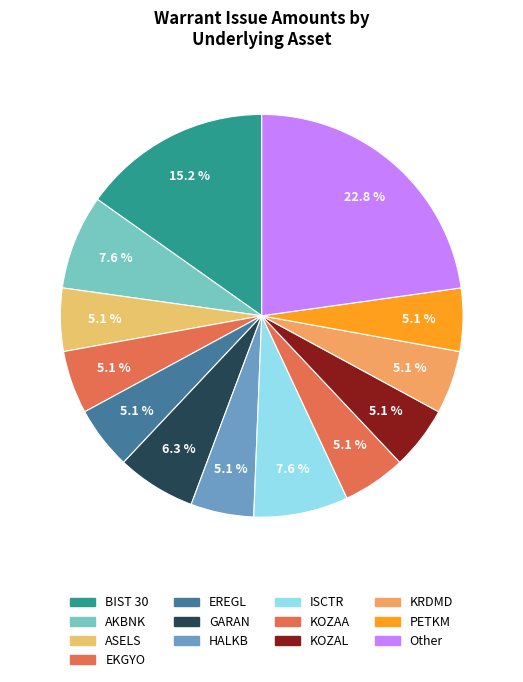

How many segments does this pie chart have?

13